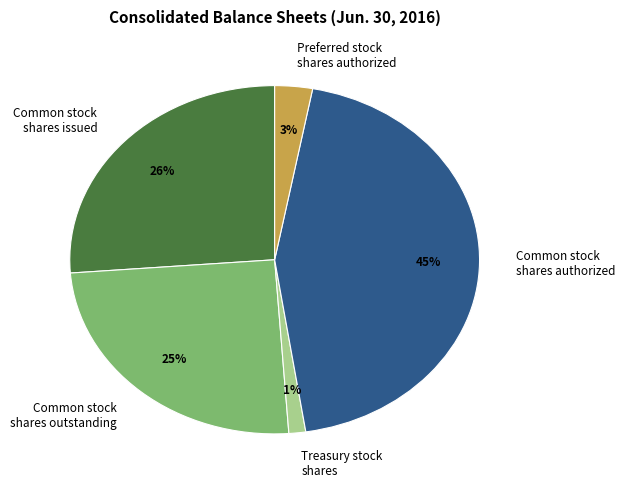

Which has a higher value, Common stock shares authorized or Common stock shares outstanding?

Common stock shares authorized